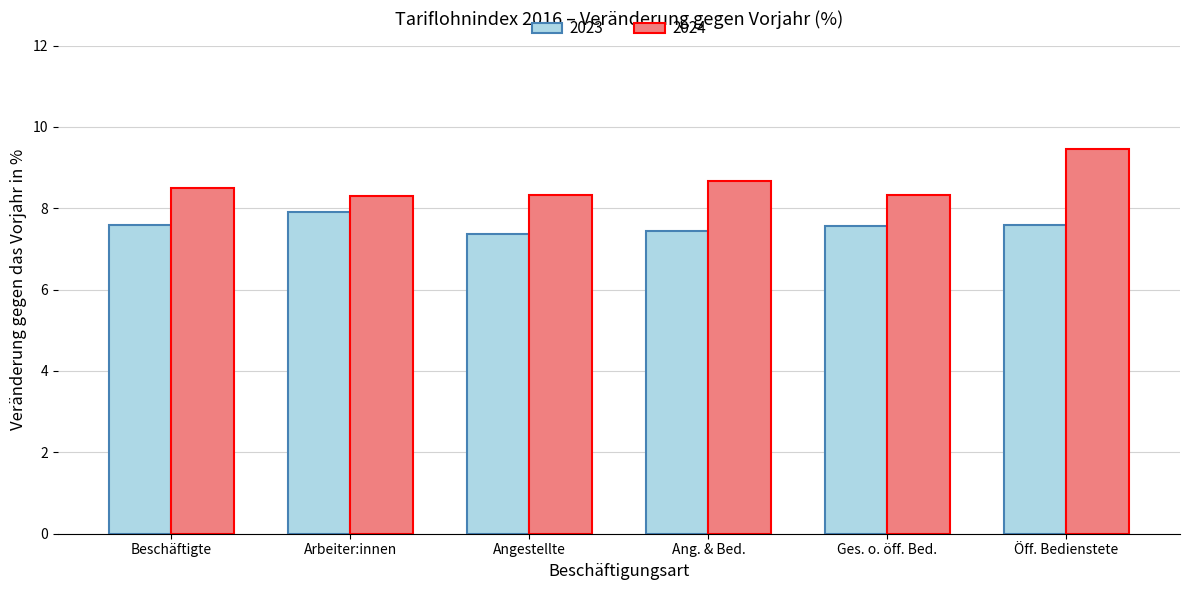

What are all the series names shown in the legend?

2023, 2024